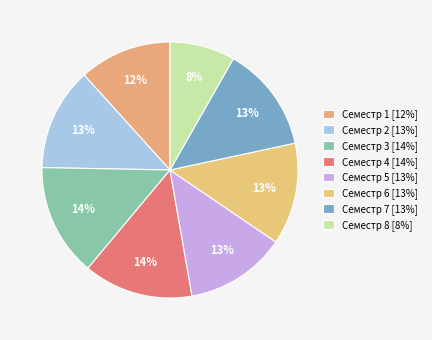

To the nearest percent, what is the average slice percentage?

12%